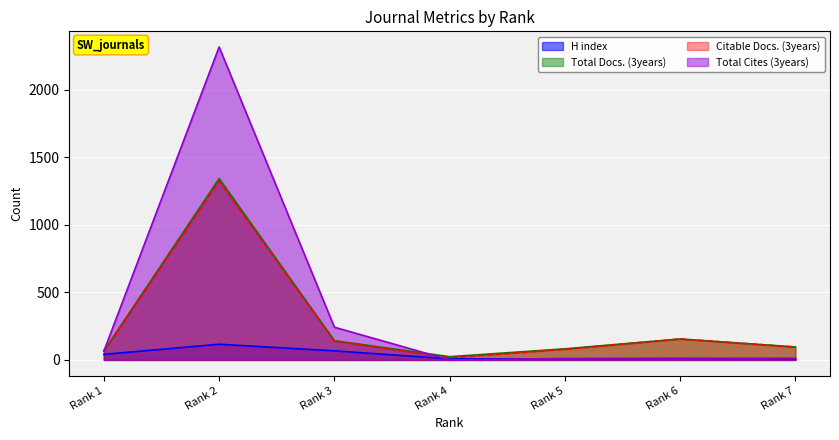

Which category has the highest value in the Citable Docs. (3years) series?

Rank 2